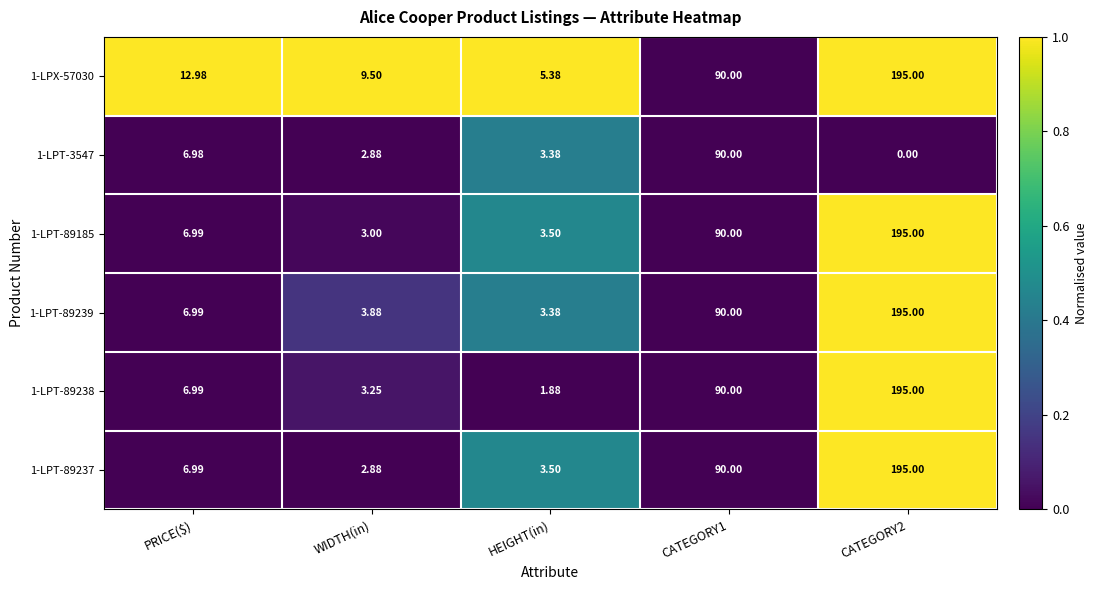

Where is 1-LPT-3547 nearest to the value 45?

PRICE($)